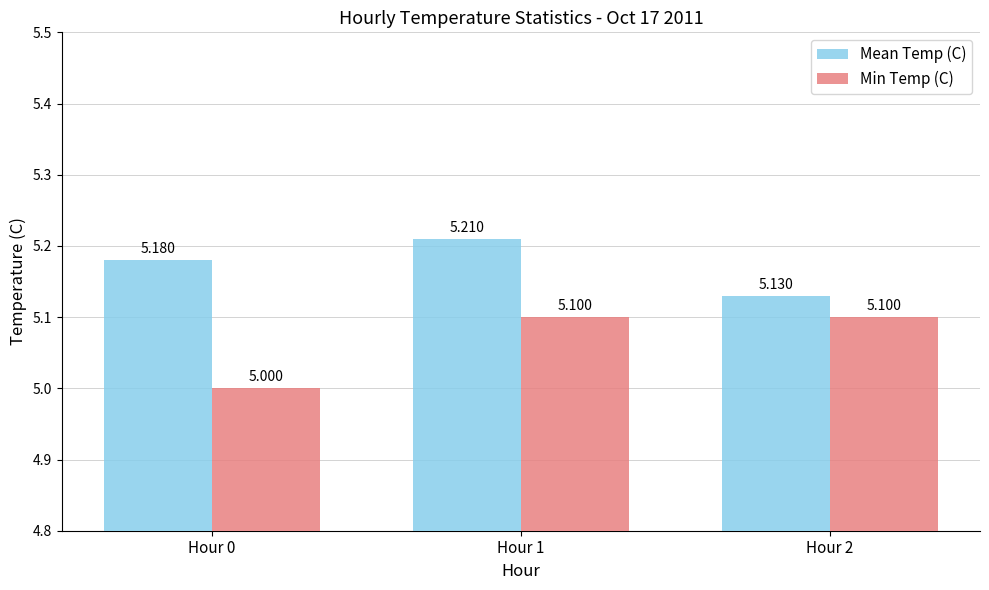

What is the total value across all series at Hour 2?

10.2